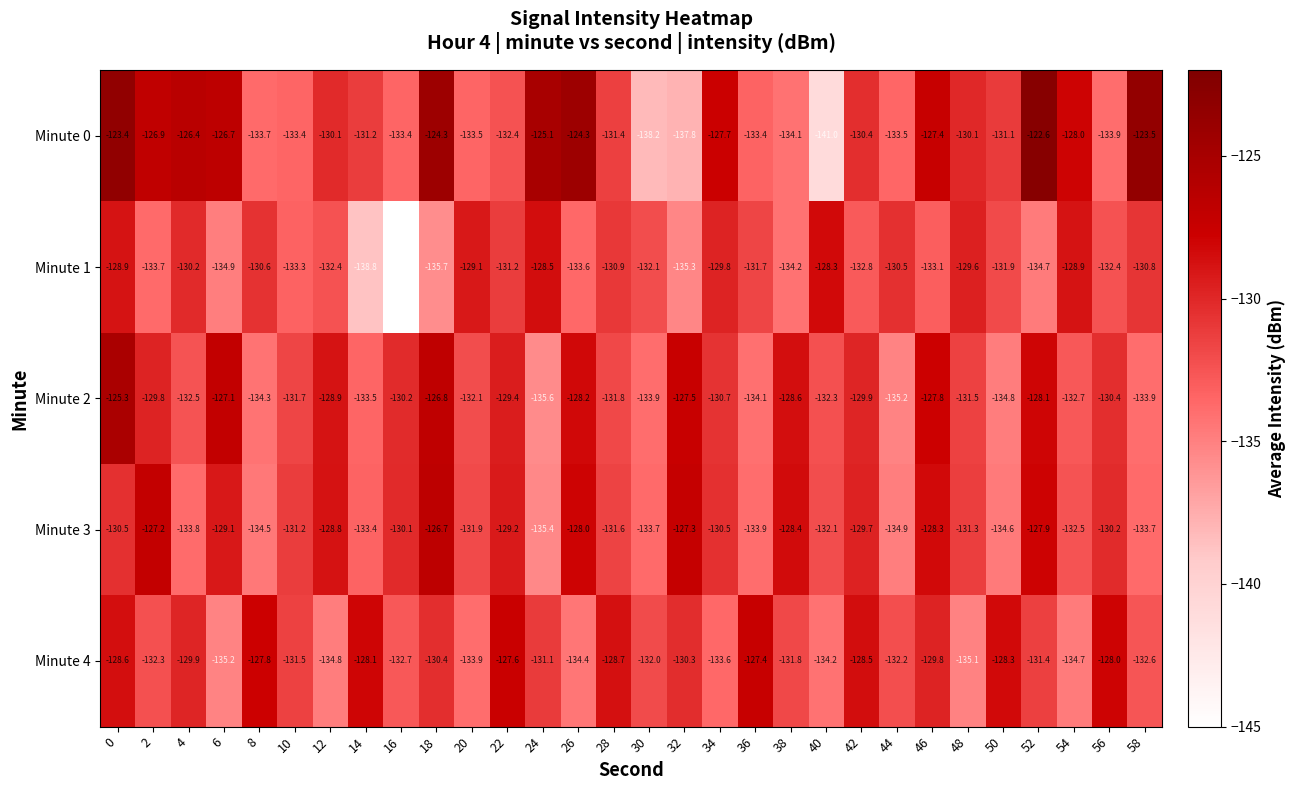

Rank the series at 18 from highest to lowest value.

Minute 0, Minute 3, Minute 2, Minute 4, Minute 1